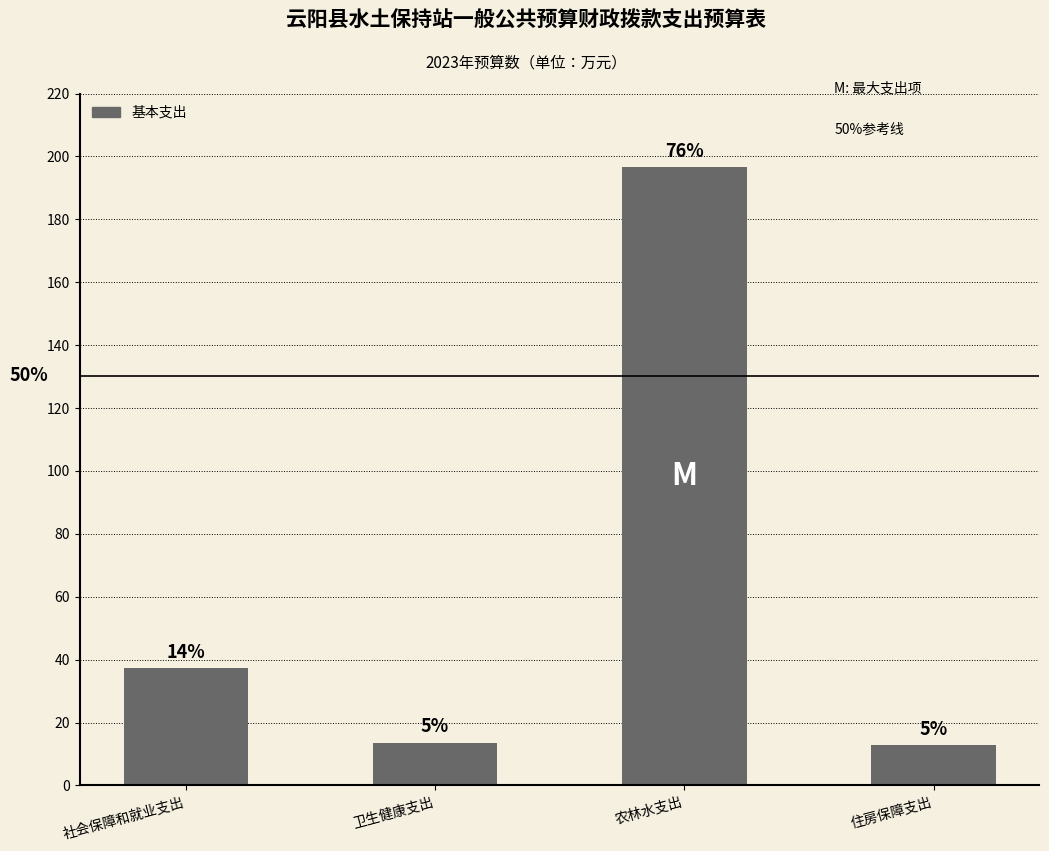

Does the chart contain any negative values?

No